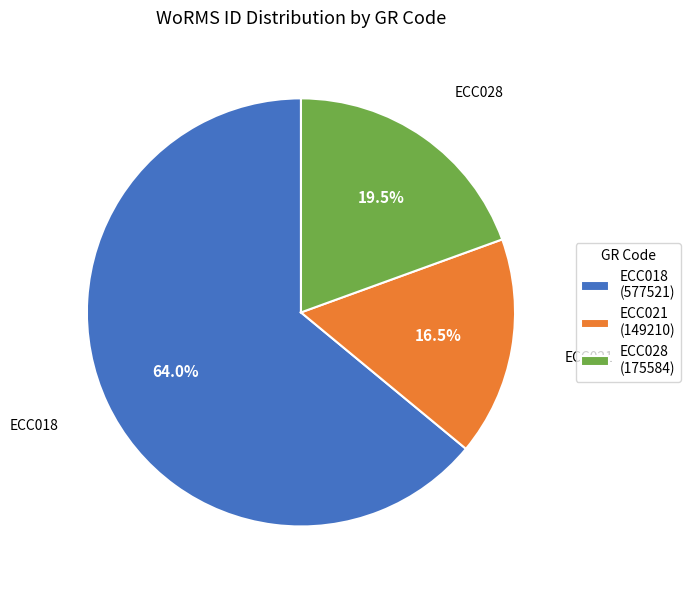

True or false: ECC021 accounts for 5% of the total.

False